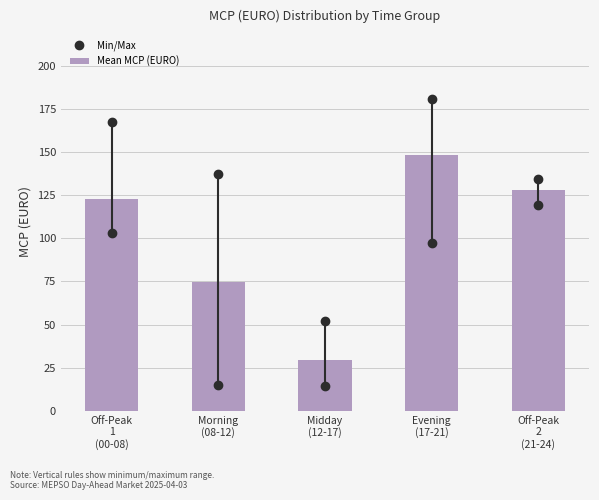

Reading right to left, transcribe all the data shown in this chart.

128.0	148.5	29.5	74.9	122.9